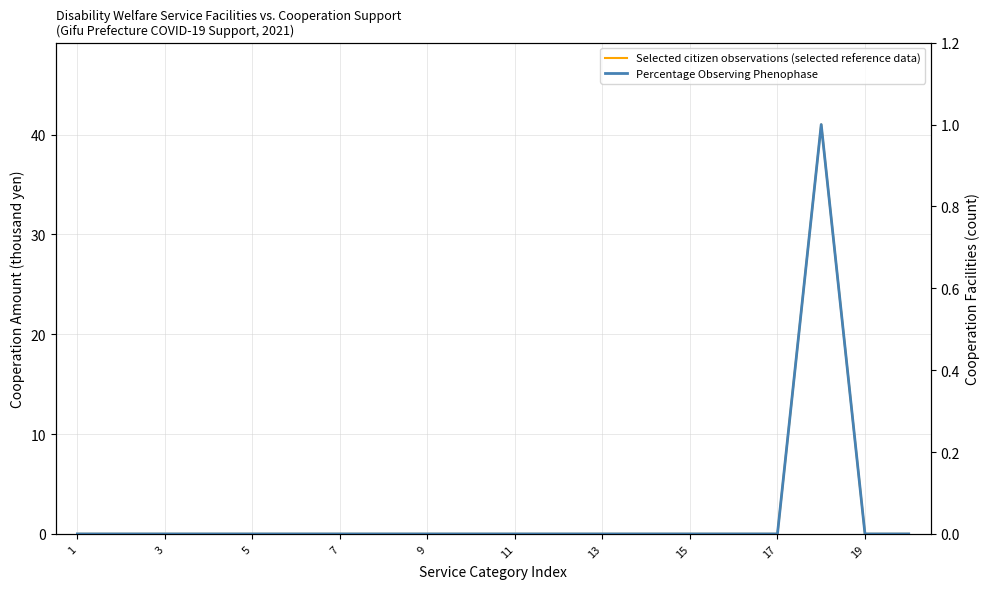

The Selected citizen observations (selected reference data) series shows 22 at 19. True or false?

False